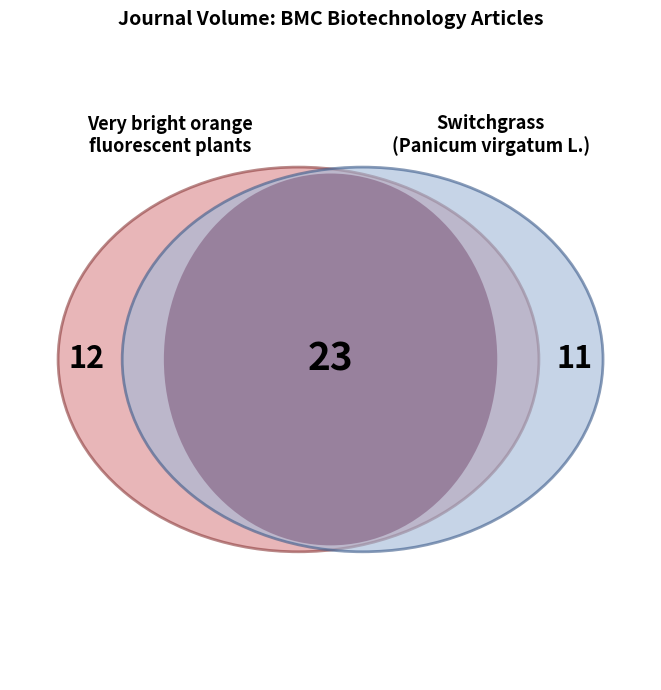

To the nearest percent, what is the difference between the Switchgrass (Panicum virgatum L.) polyubiquitin and Very bright orange fluorescent plants slice percentages?

4%